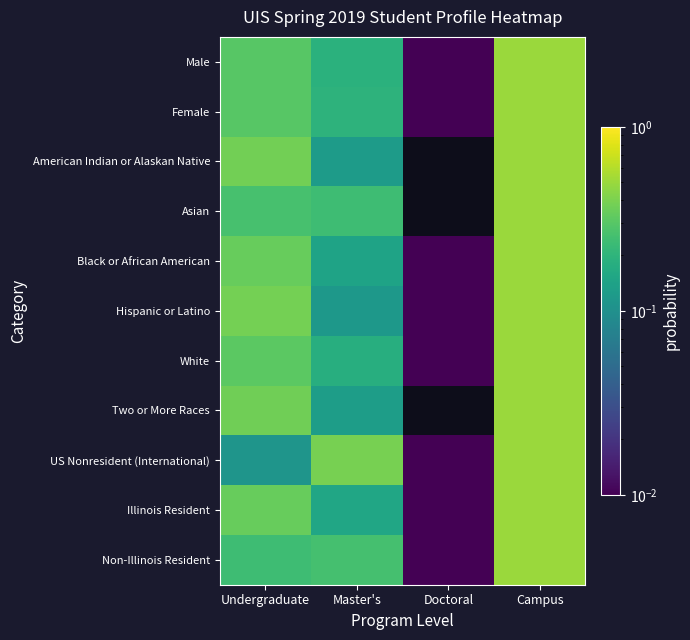

Reading left to right, what are all the values shown in this chart?

Male: Undergraduate=0.3	Master's=0.2	Doctoral=0.0	Campus=0.5
Female: Undergraduate=0.3	Master's=0.2	Doctoral=0.0	Campus=0.5
American Indian or Alaskan Native: Undergraduate=0.4	Master's=0.1	Doctoral=0.0	Campus=0.5
Asian: Undergraduate=0.3	Master's=0.2	Doctoral=0.0	Campus=0.5
Black or African American: Undergraduate=0.3	Master's=0.1	Doctoral=0.0	Campus=0.5
Hispanic or Latino: Undergraduate=0.4	Master's=0.1	Doctoral=0.0	Campus=0.5
White: Undergraduate=0.3	Master's=0.2	Doctoral=0.0	Campus=0.5
Two or More Races: Undergraduate=0.4	Master's=0.1	Doctoral=0.0	Campus=0.5
US Nonresident (International): Undergraduate=0.1	Master's=0.4	Doctoral=0.0	Campus=0.5
Illinois Resident: Undergraduate=0.3	Master's=0.2	Doctoral=0.0	Campus=0.5
Non-Illinois Resident: Undergraduate=0.2	Master's=0.3	Doctoral=0.0	Campus=0.5